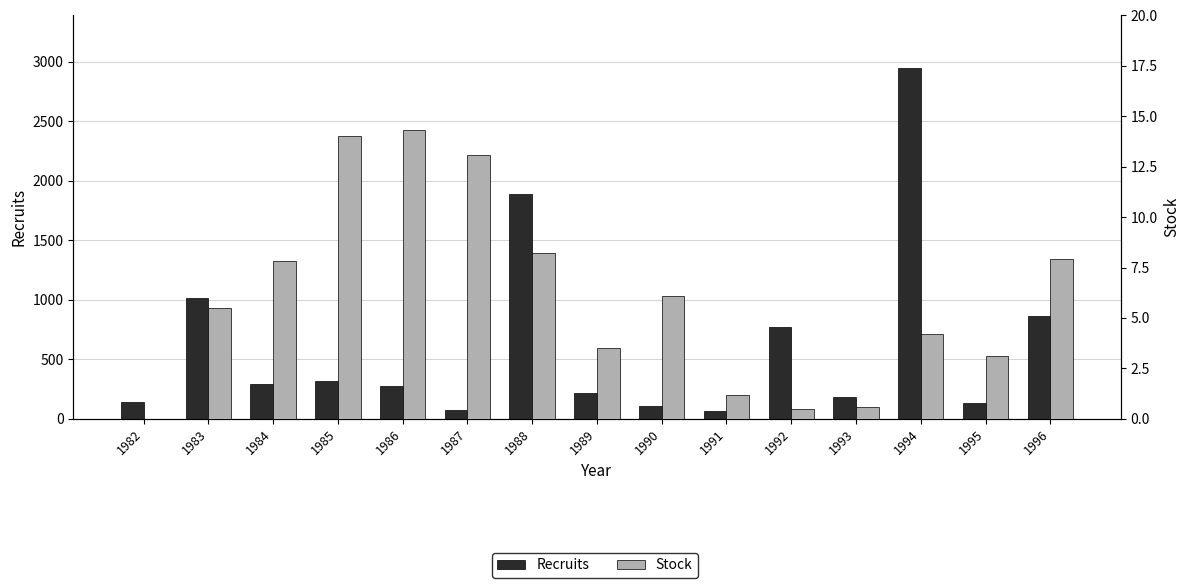

Between 1987 and 1991, which series saw the biggest shift?

Stock